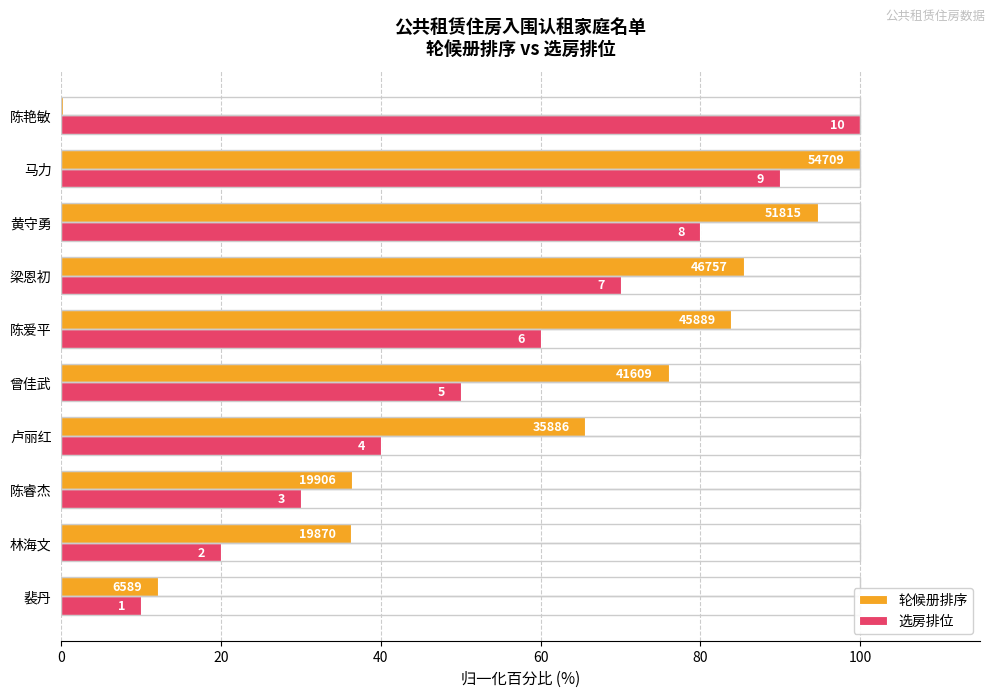

What is the label of the 2nd bar from the right?

马力